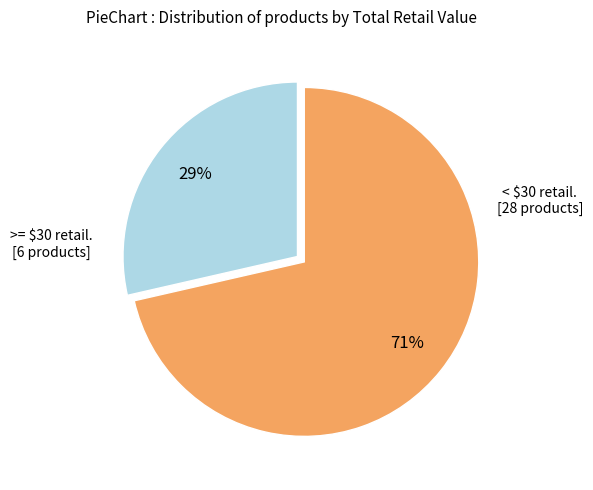

How many slices are in this pie chart?

2